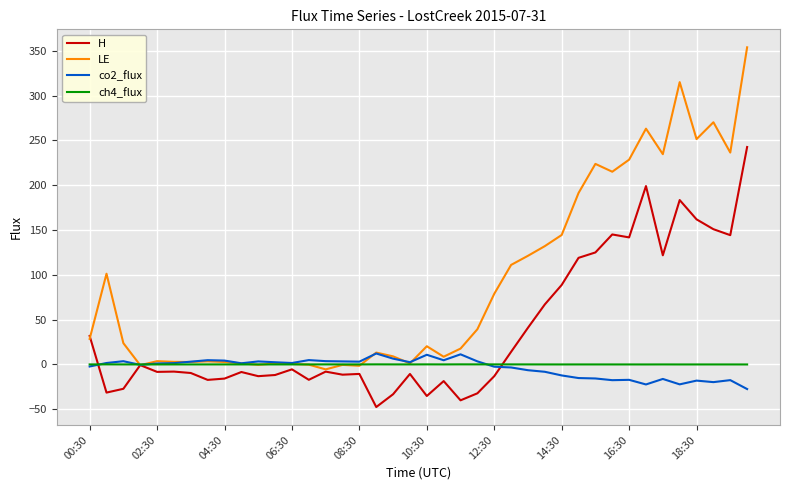

Which series has the largest total across all categories?

LE